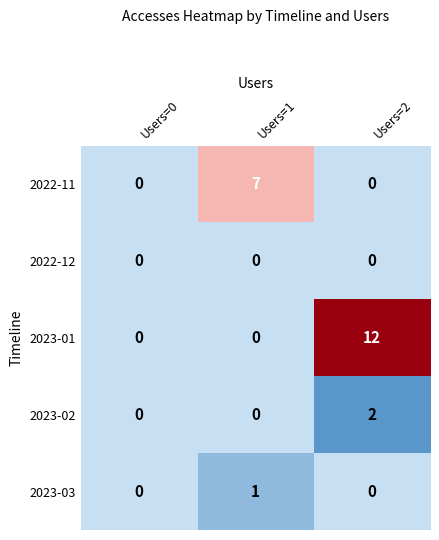

The 2023-02 series shows 1 at Users=1. True or false?

False